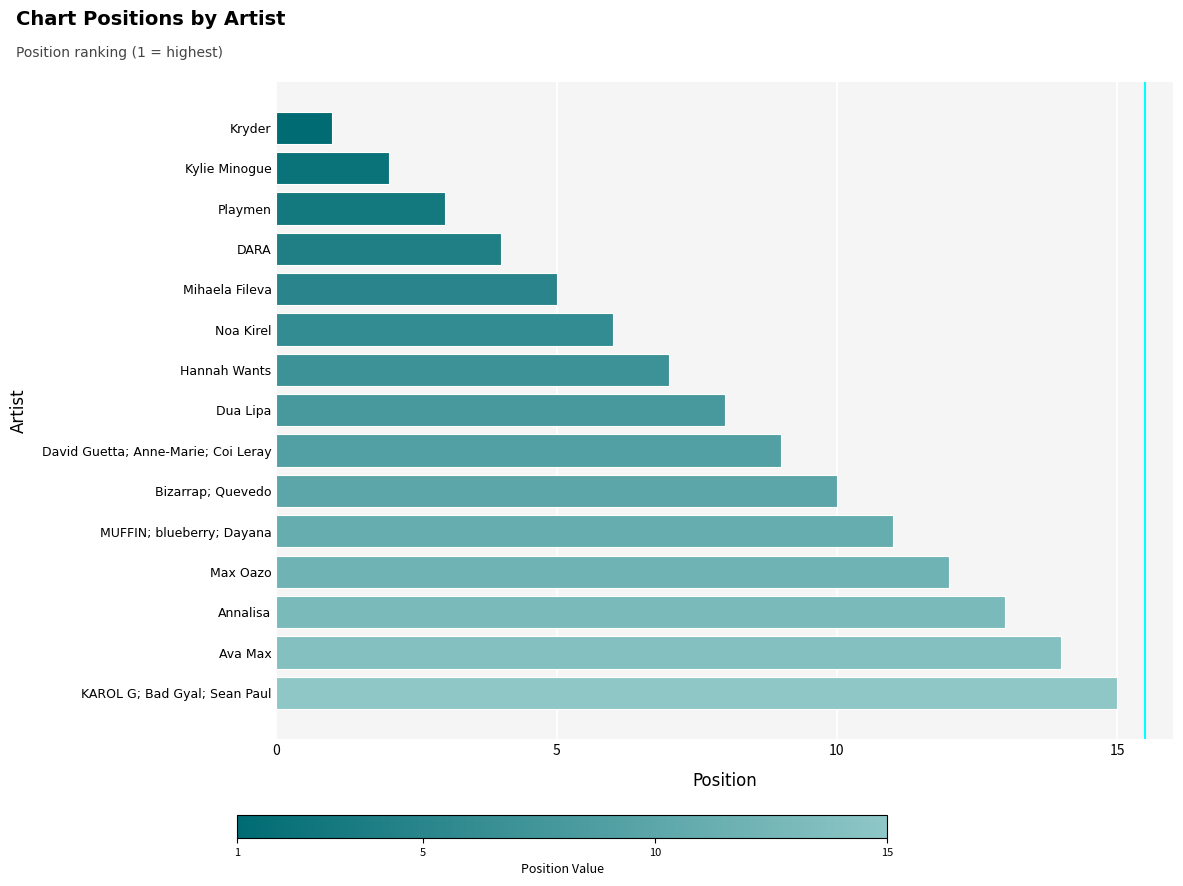

What is the sum of all values?

120